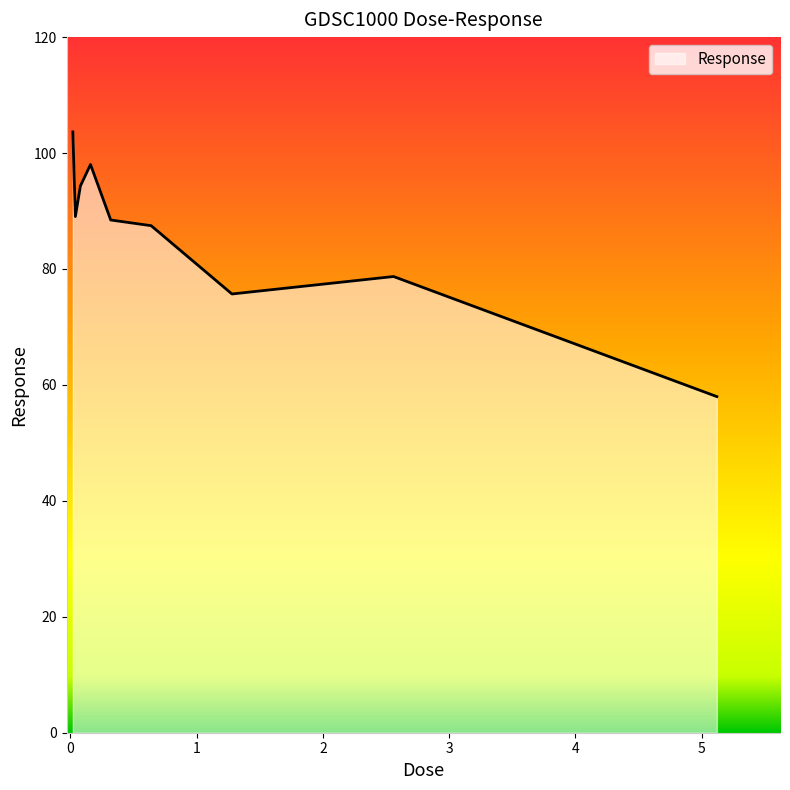

What is the maximum value shown in the chart?

103.7